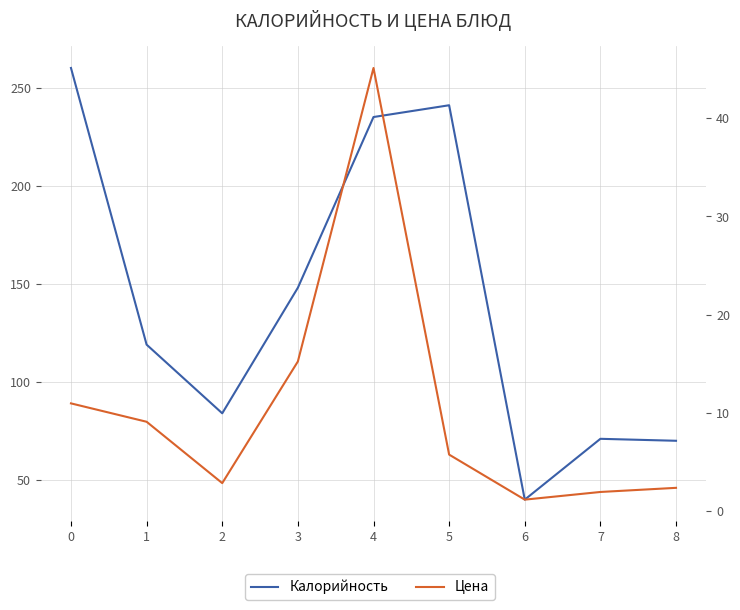

True or false: Цена and Калорийность cross at least once.

False